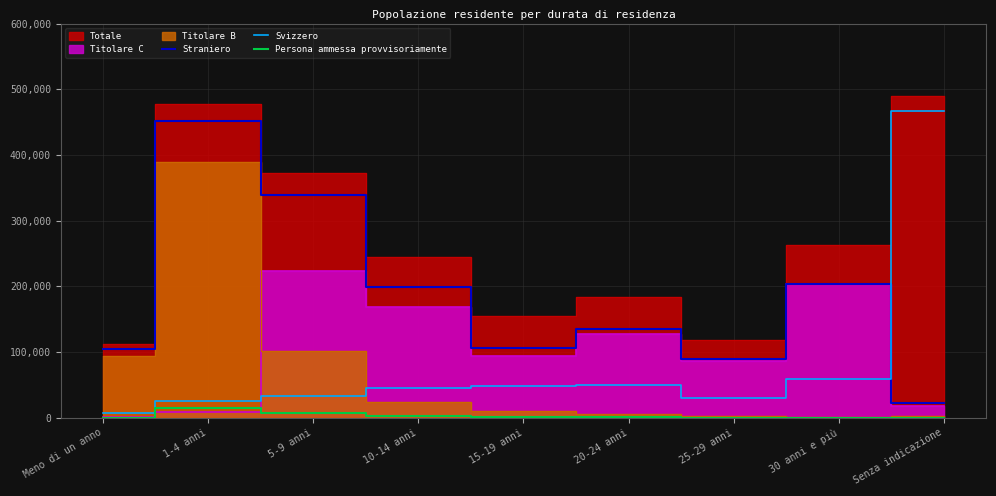

How many values in the Straniero series exceed 134628?

4